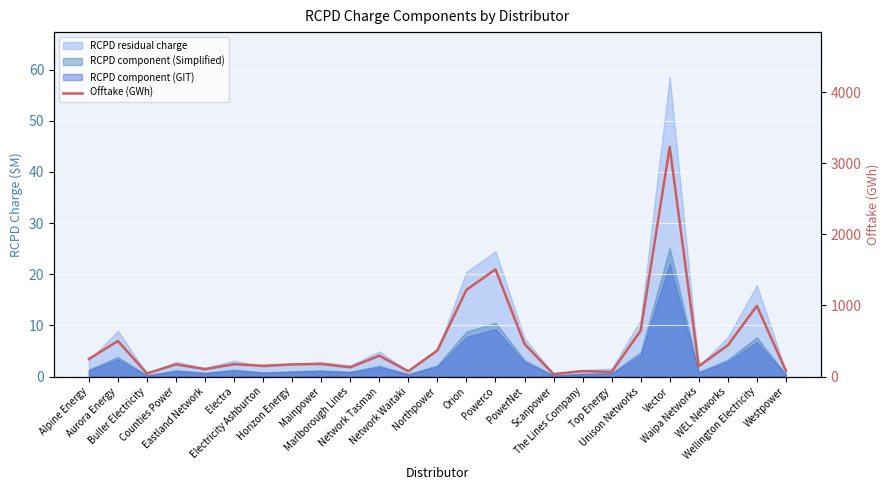

What is the maximum value shown in the chart?

3232.6